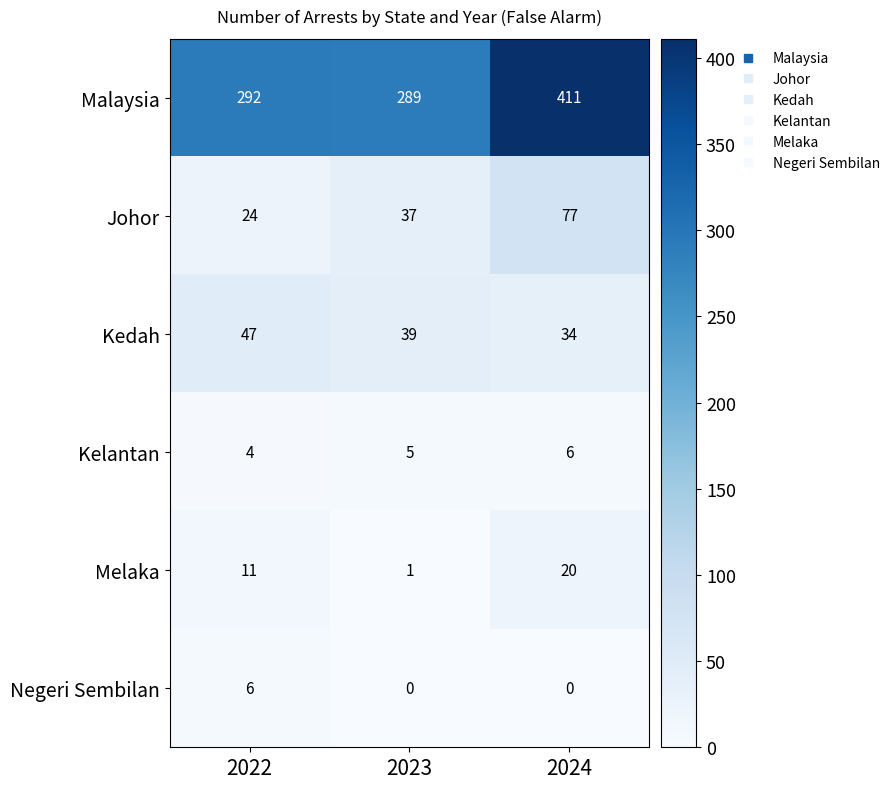

True or false: Kedah has a value of 60 at 2023.

False